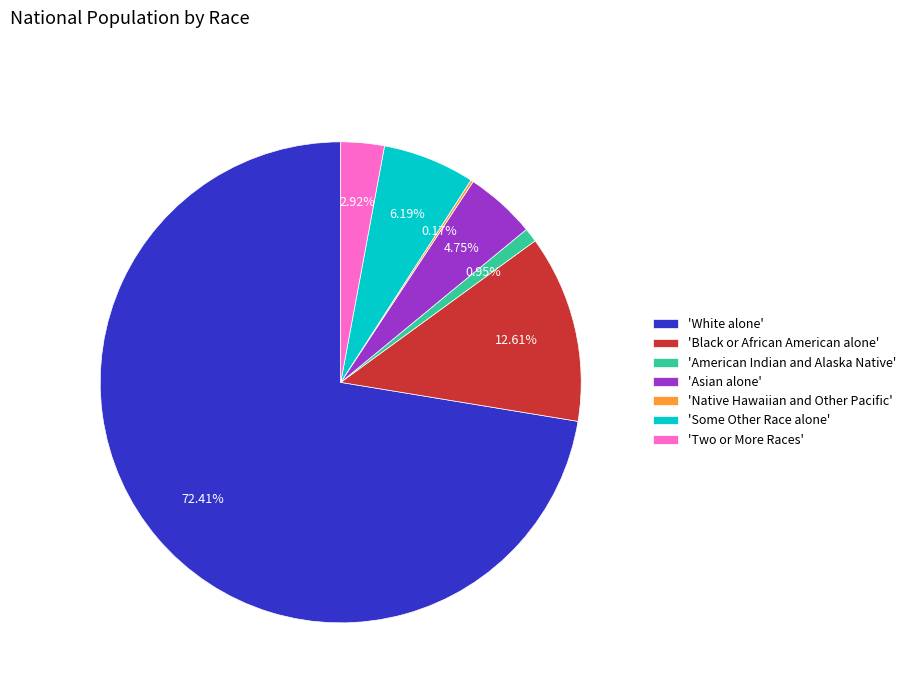

Combined, do 'American Indian and Alaska Native' and 'Some Other Race alone' account for over 50%?

No